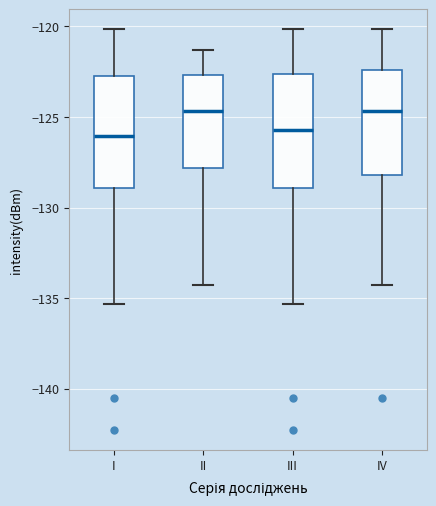

Reading left to right, transcribe this box plot: for each box, give where its median line is, the range the box spans, and where its two whiskers end, as read against the y-axis. The values are not printed on the chart, so give them approximately, as read against the axis.

I: median -126.0, box -129.0 to -122.5, whiskers -135.5 to -120.0
II: median -124.5, box -128.0 to -122.5, whiskers -134.5 to -121.5
III: median -125.5, box -129.0 to -122.5, whiskers -135.5 to -120.0
IV: median -124.5, box -128.0 to -122.5, whiskers -134.5 to -120.0